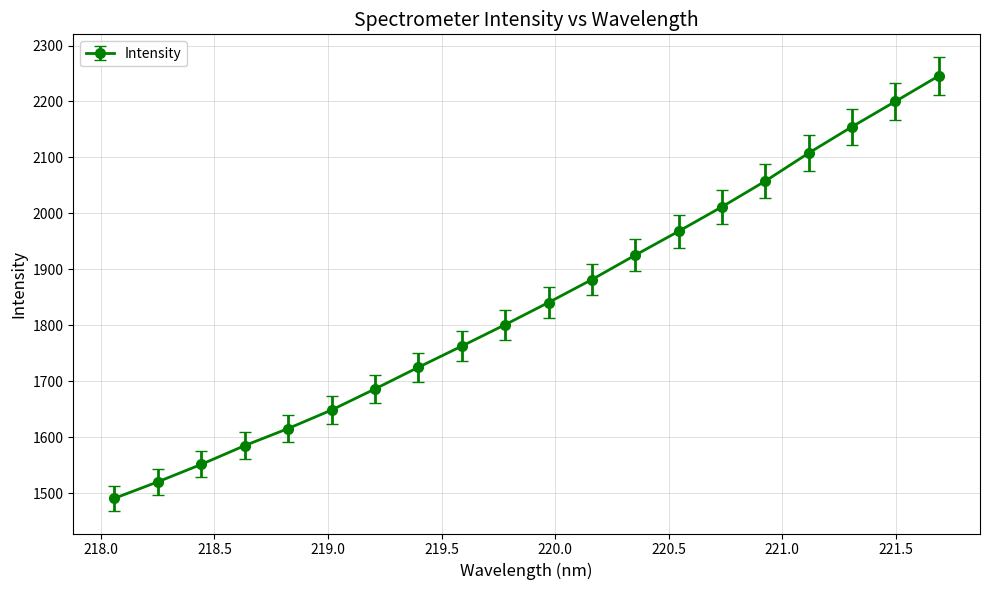

Reading left to right, what are all the values shown in this chart?

1491.2	1520.6	1551.8	1585.3	1615.8	1648.9	1686.5	1725.2	1763.0	1801.3	1840.9	1881.9	1925.5	1968.2	2011.9	2057.9	2107.9	2155.0	2200.2	2245.7